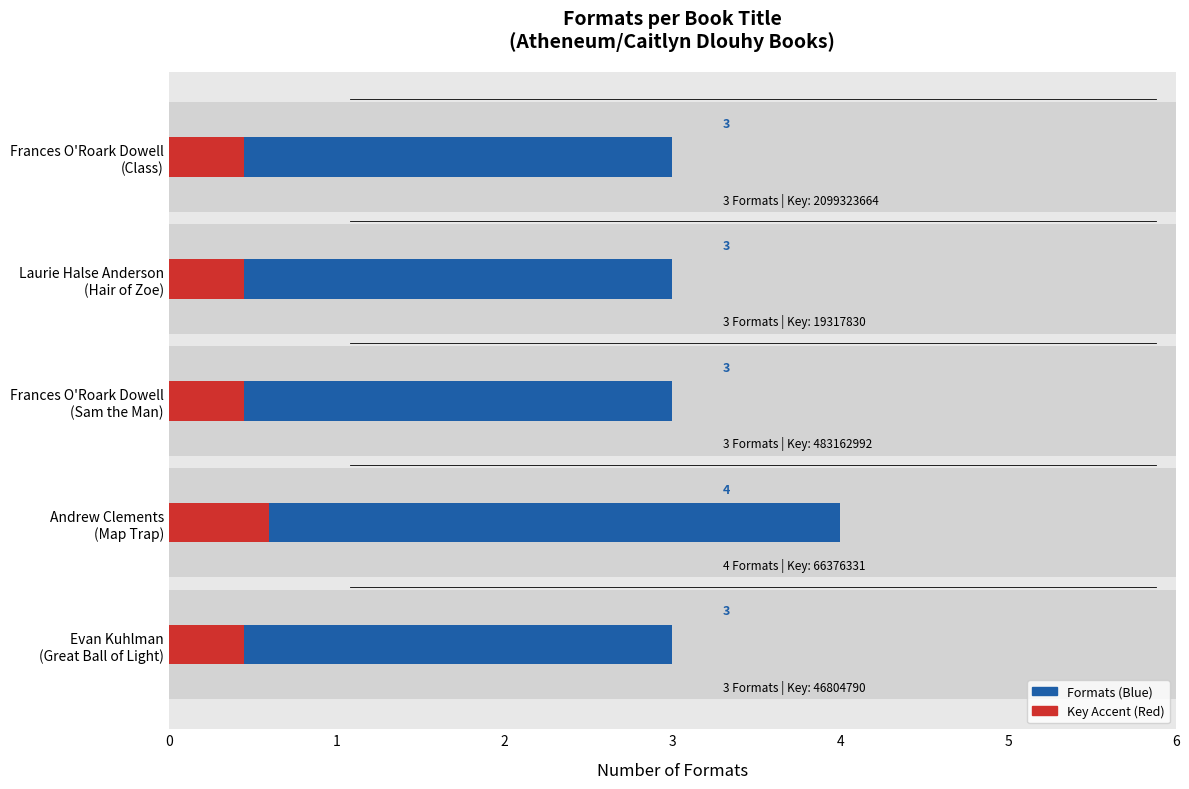

How many bars are there in total?

10